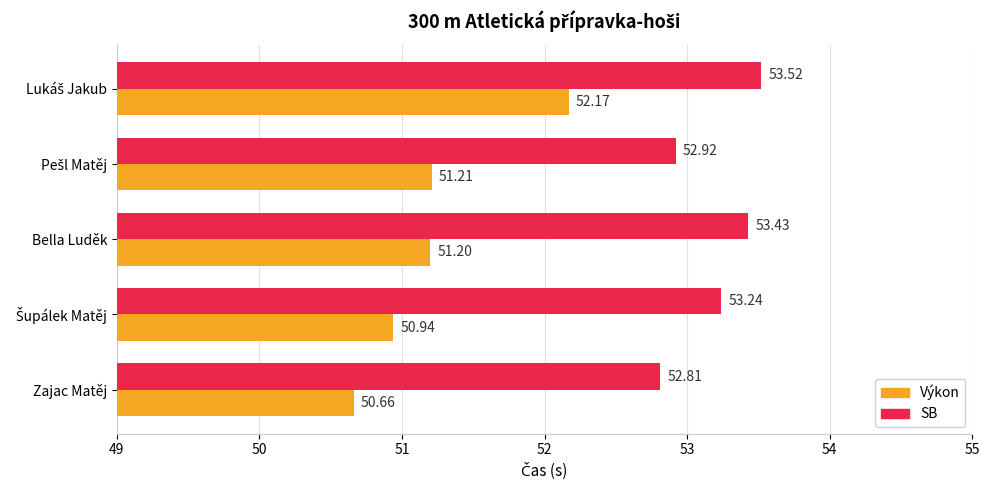

Which label corresponds to the smallest value in the chart?

Zajac Matěj